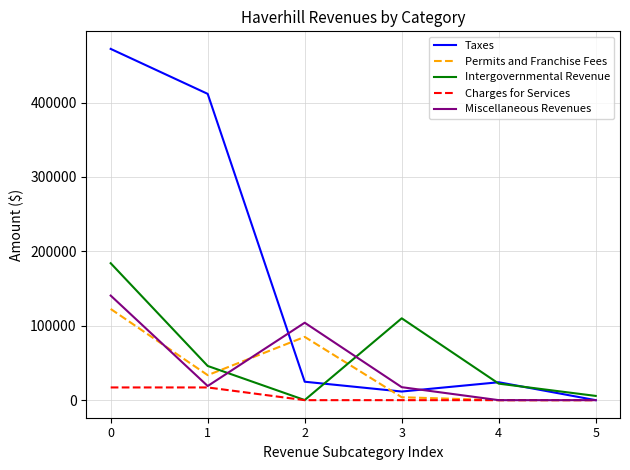

Between which two adjacent categories do Permits and Franchise Fees and Intergovernmental Revenue first intersect?

1 and 2